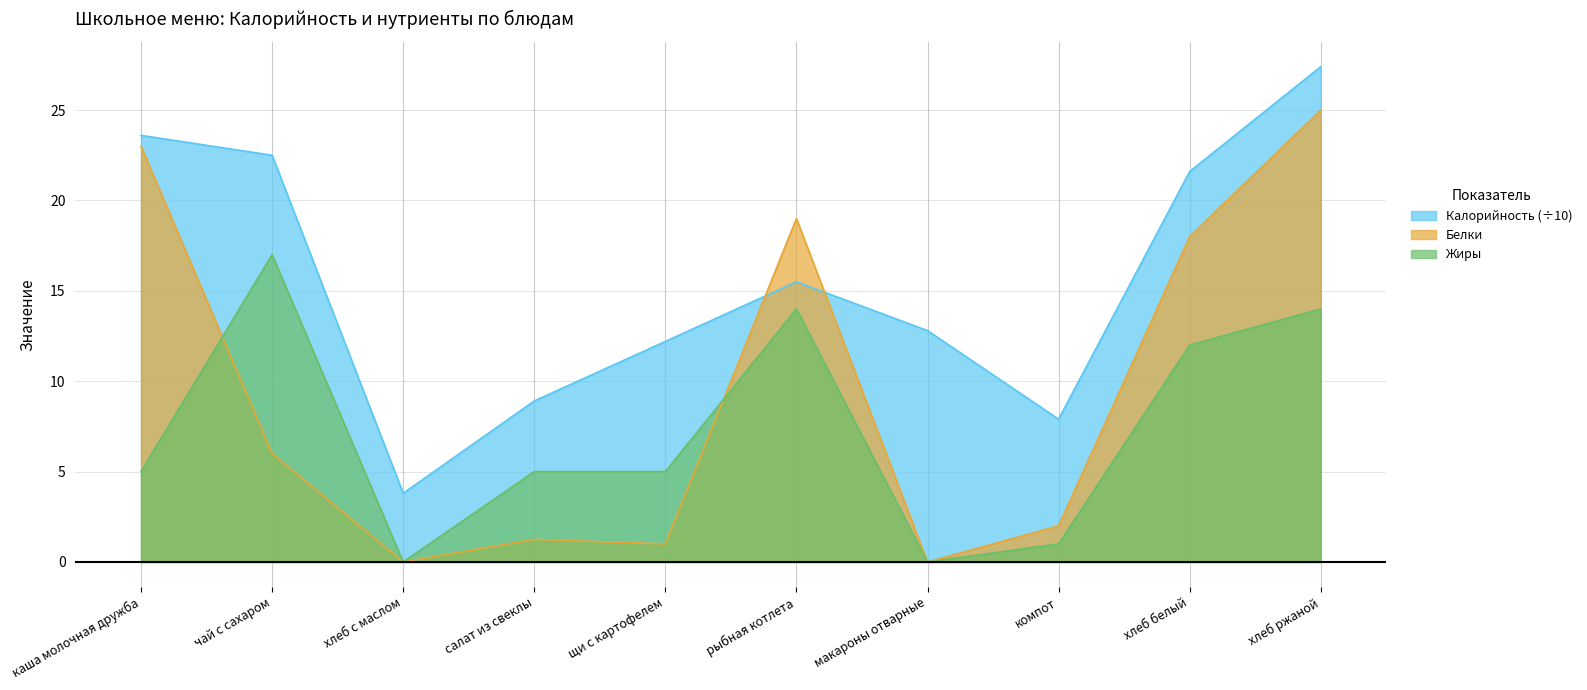

Is it true that Белки equals 19.0 at рыбная котлета?

True